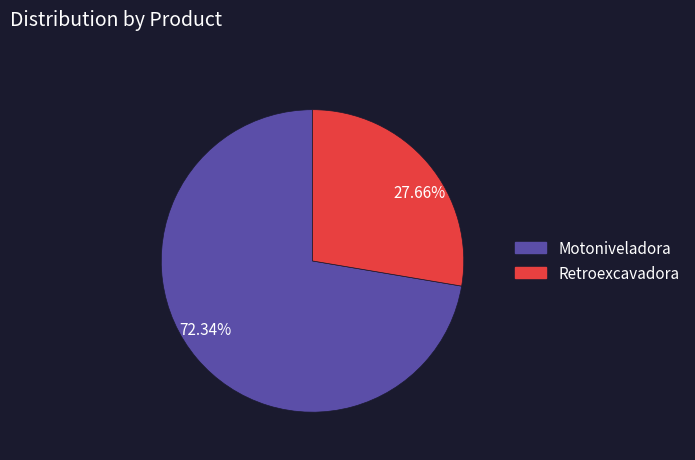

How many segments does this pie chart have?

2